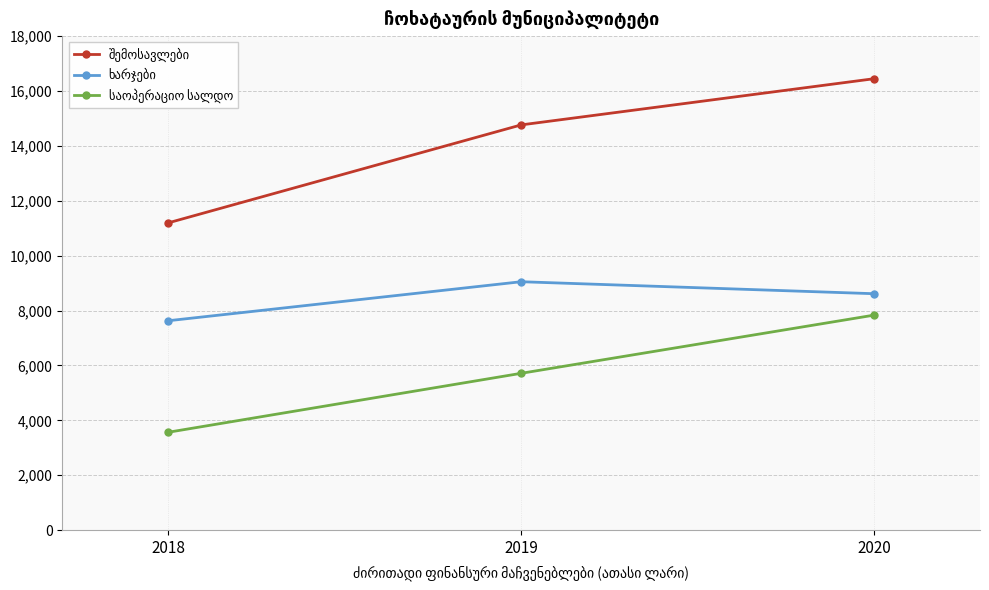

What is the difference between the highest and lowest values at 2020?

8614.0